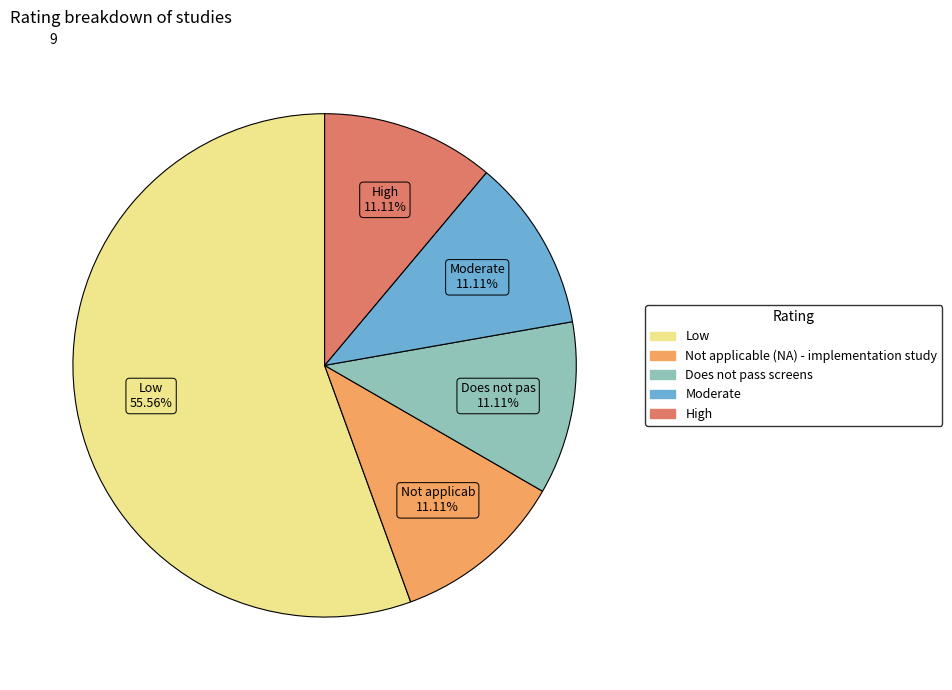

What percentage do Moderate and High together represent?

22.2%